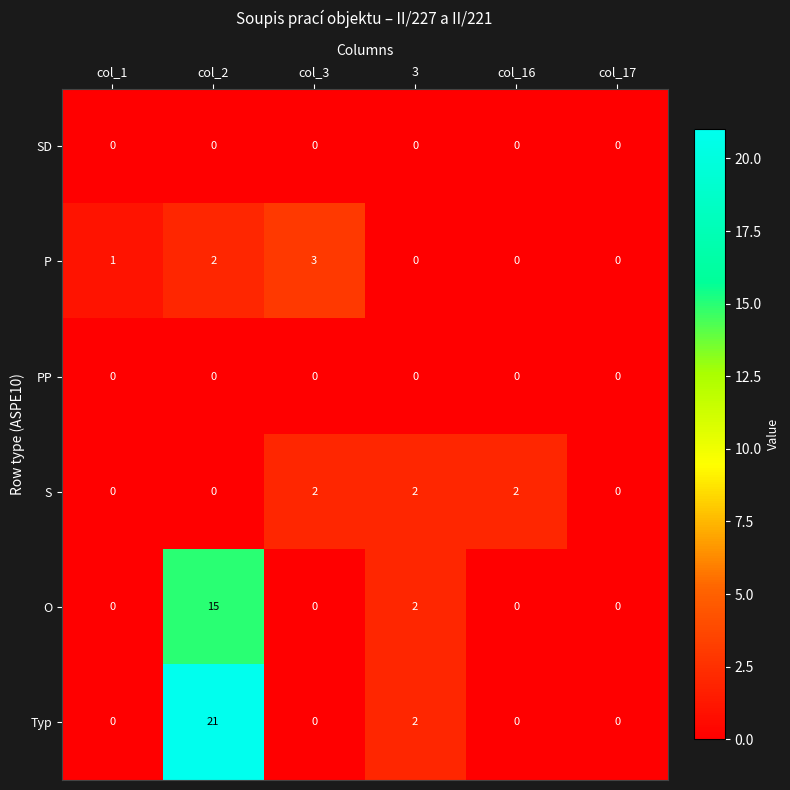

How many values in the Typ series exceed 0?

2